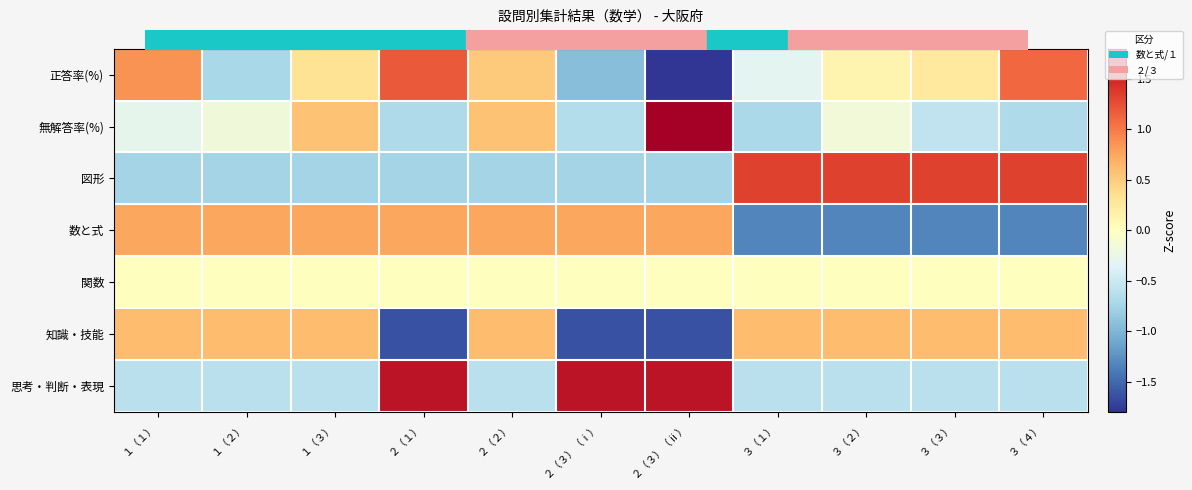

What is the difference between the highest and lowest values at ２（３）（ⅱ）?

5.2